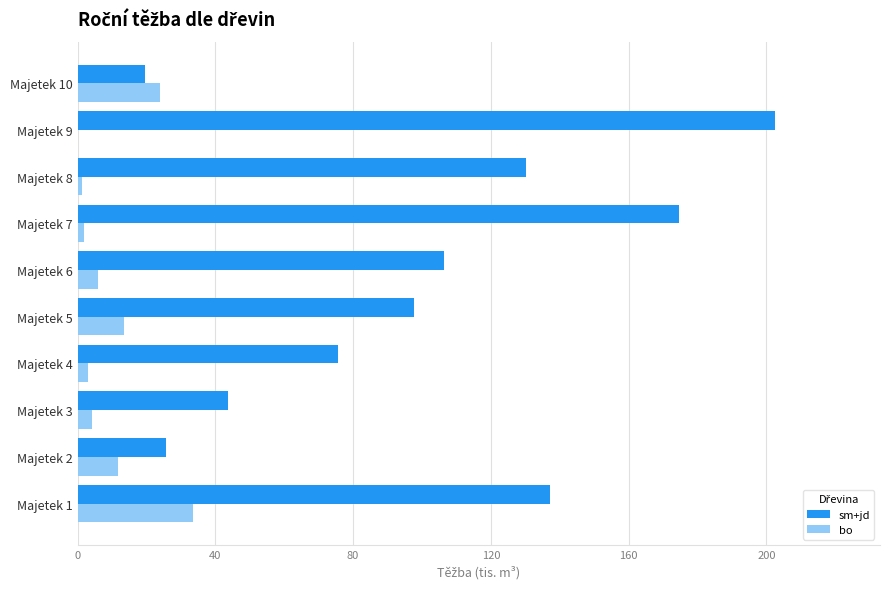

The sm+jd series shows 268.7 at Majetek 7. True or false?

False